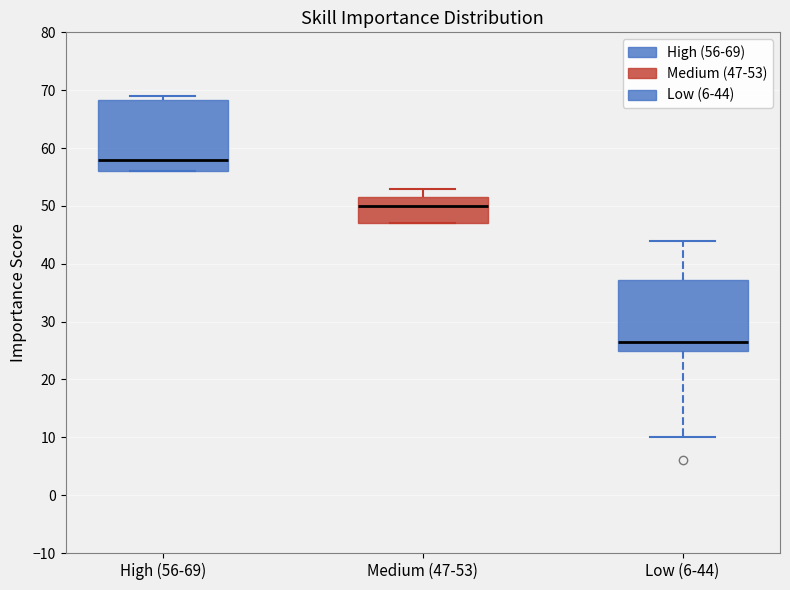

Which box's median line is the highest?

High (56-69)